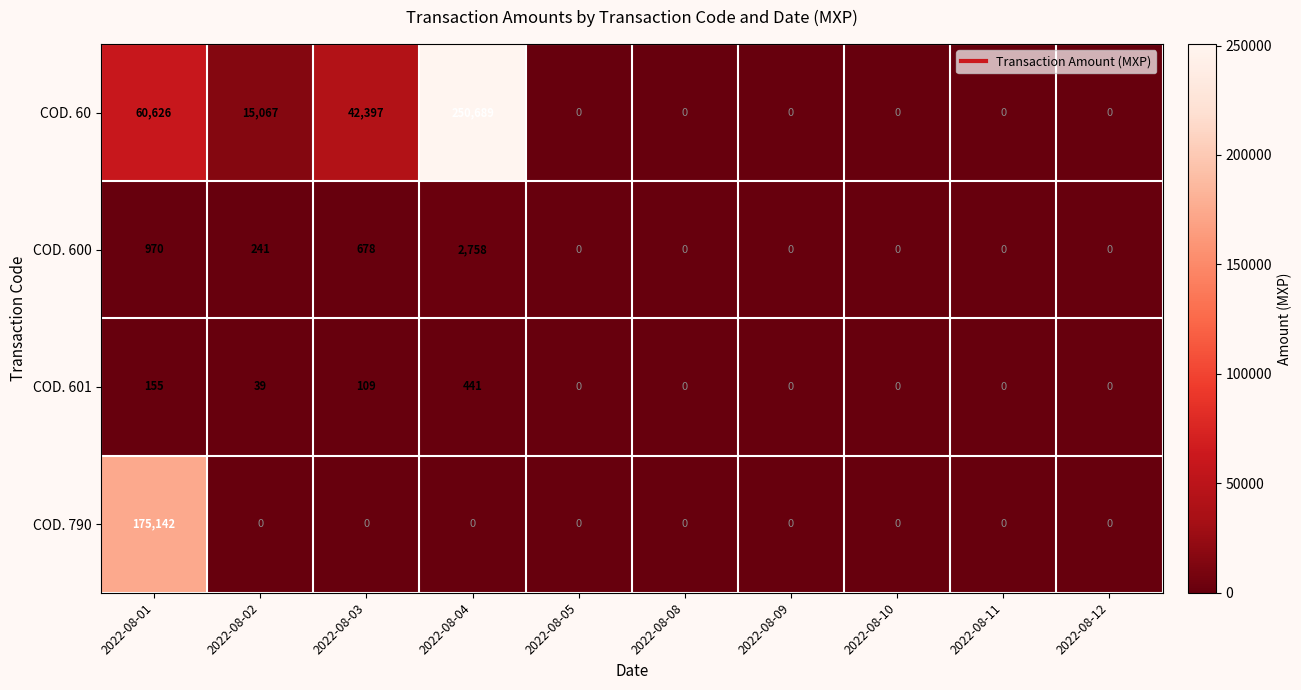

Is it true that COD. 60 equals 0 at 2022-08-11?

True